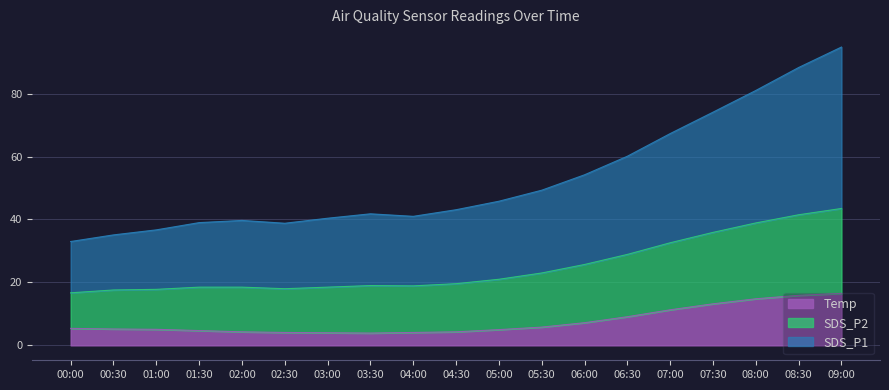

Read the Temp value at 00:00.

5.4